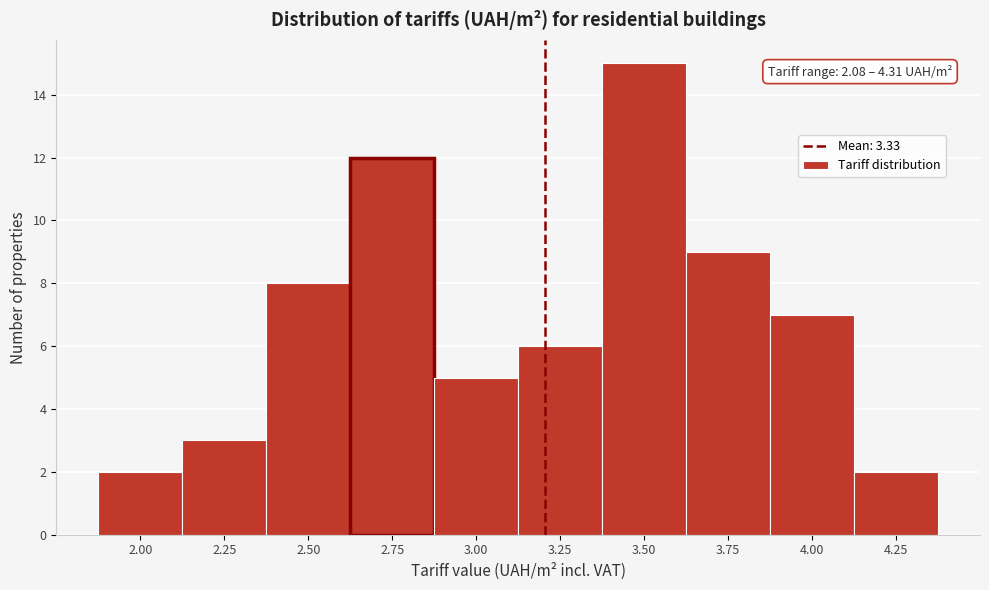

Reading left to right, list all the values displayed in this chart.

2	3	8	12	5	6	15	9	7	2